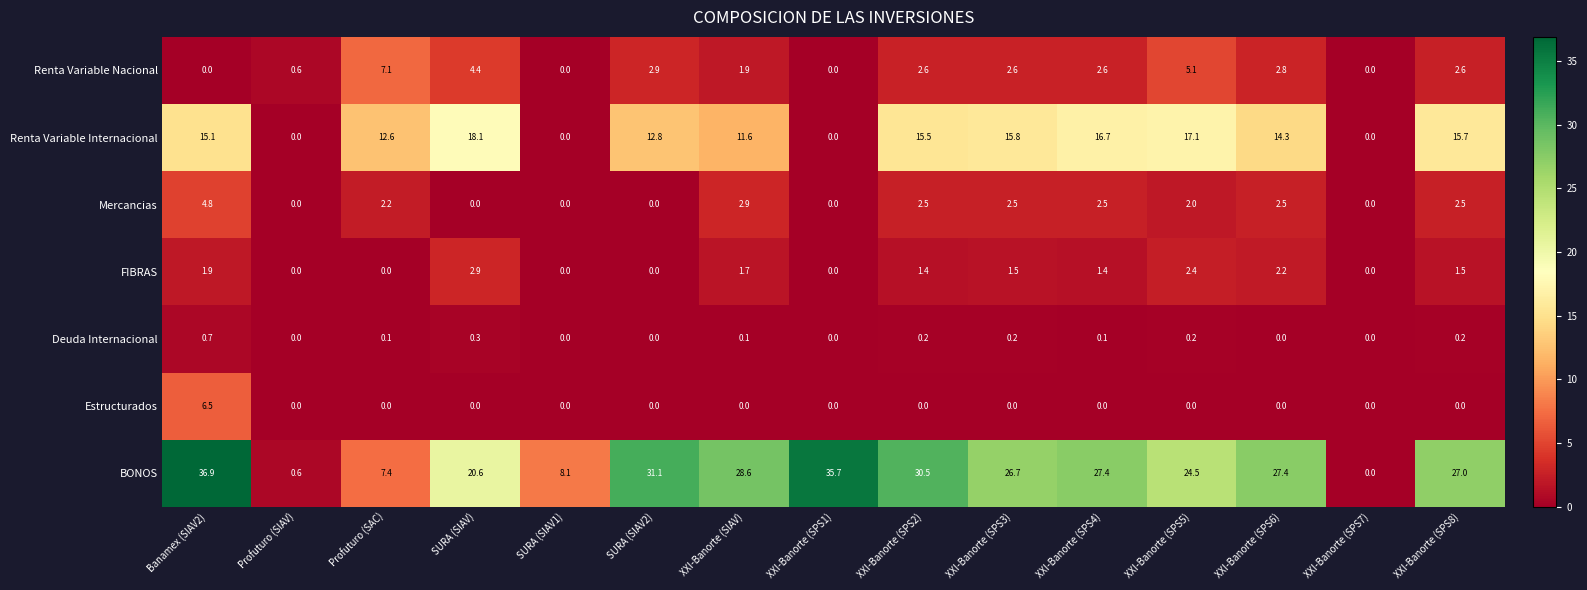

List the series in order of their peak value, lowest first.

Deuda Internacional, FIBRAS, Mercancias, Estructurados, Renta Variable Nacional, Renta Variable Internacional, BONOS